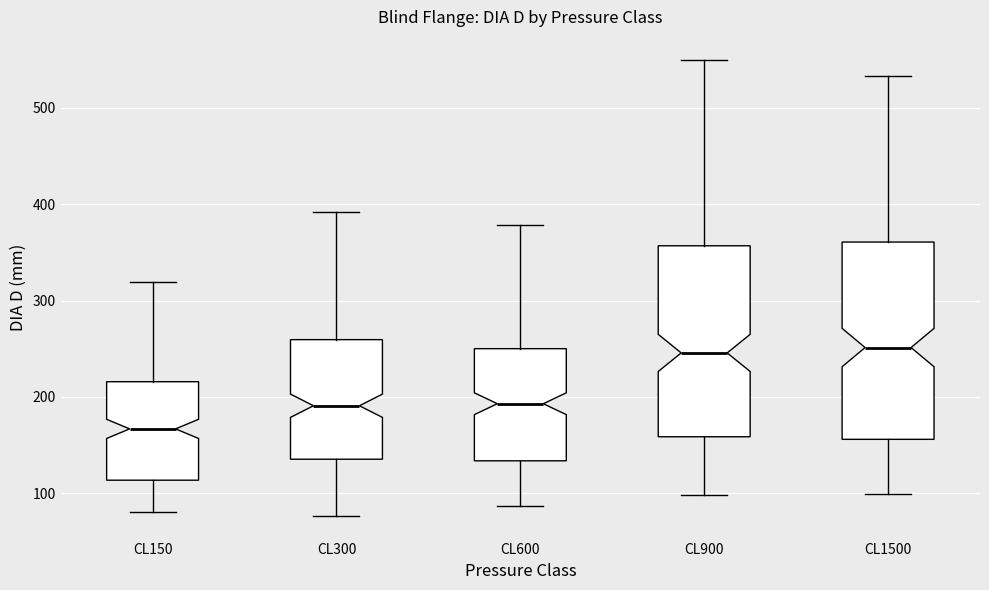

Where does the lower whisker of the box for CL150 end on the y-axis? The values are not printed on the chart, so give them approximately, as read against the axis.

80